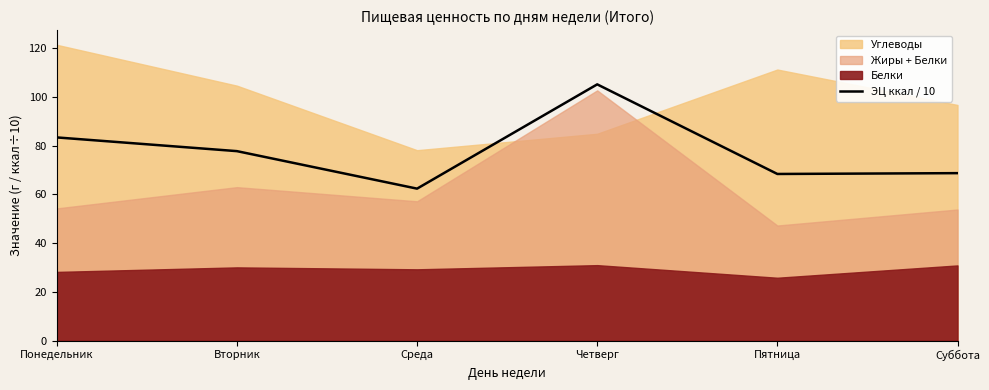

Read the value at Вторник.

77.7